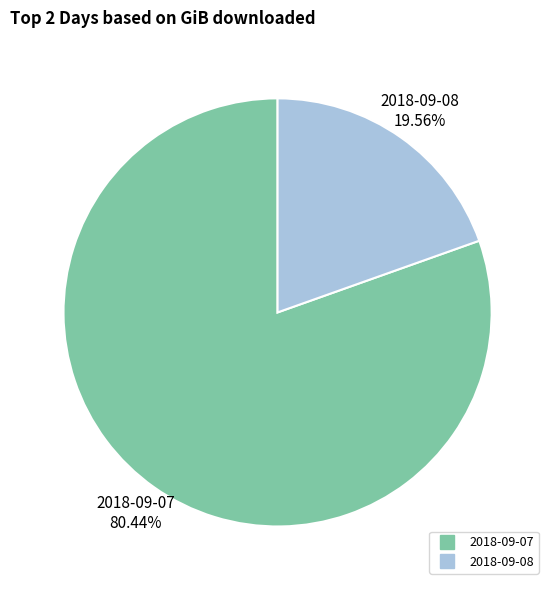

Rank the categories by value from lowest to highest.

2018-09-08, 2018-09-07